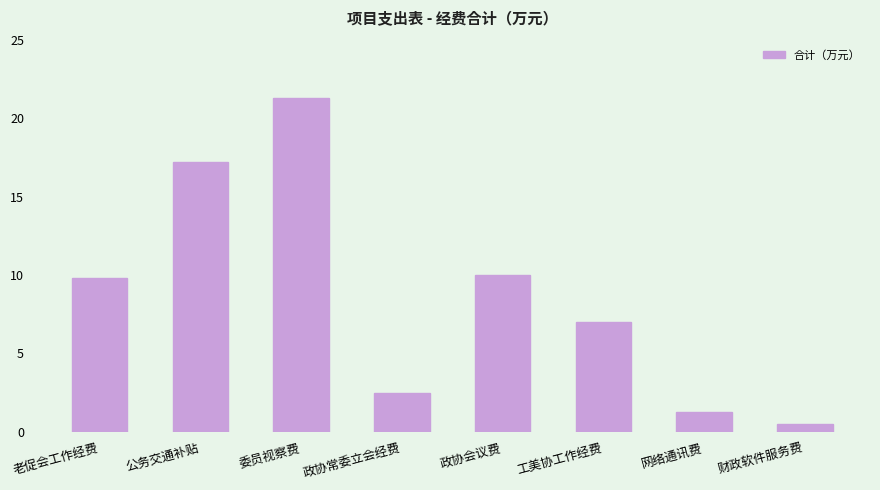

Which has a higher value, 委员视察费 or 公务交通补贴?

委员视察费